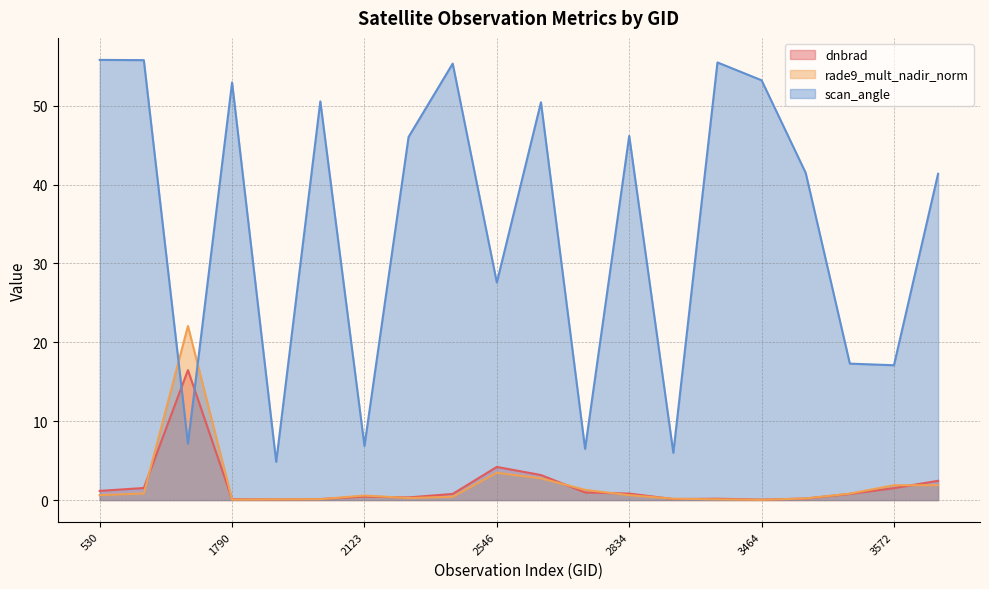

After their last crossing, which series has the higher values: rade9_mult_nadir_norm or scan_angle?

scan_angle